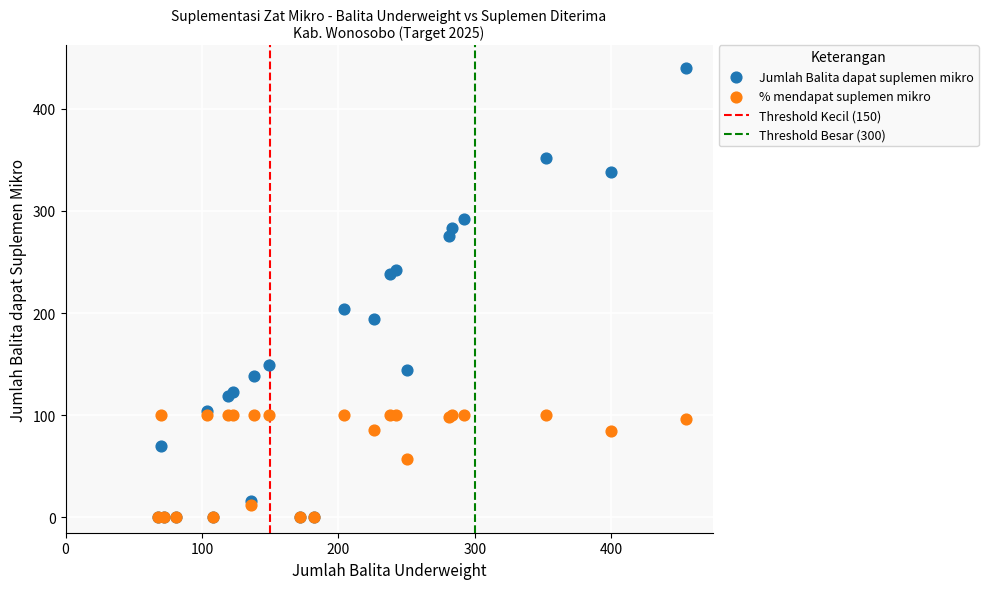

In the % mendapat suplemen mikro series, what Y value is closest to 50?

57.6